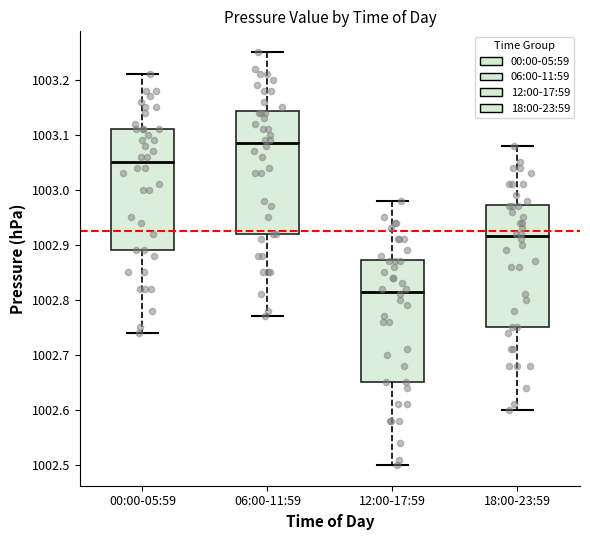

Where does the median line of the box for 12:00-17:59 sit on the y-axis? The values are not printed on the chart, so give them approximately, as read against the axis.

1002.82